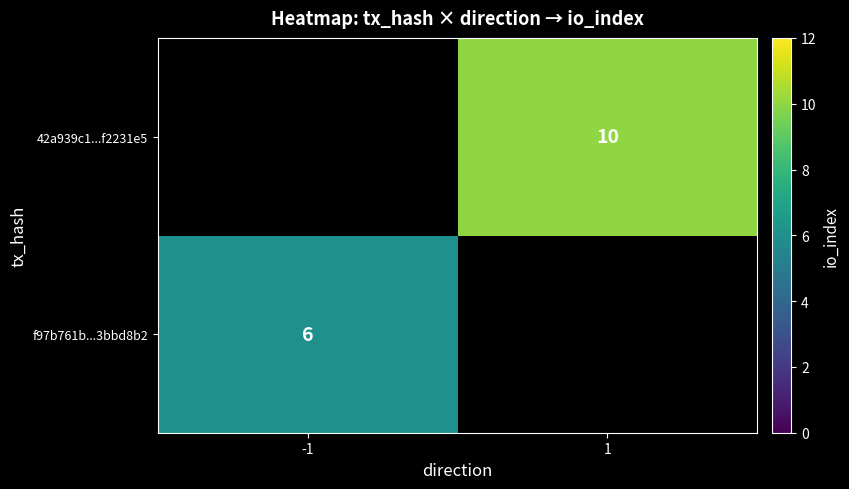

Is it true that 42a939c1...f2231e5 equals 14 at 1?

False